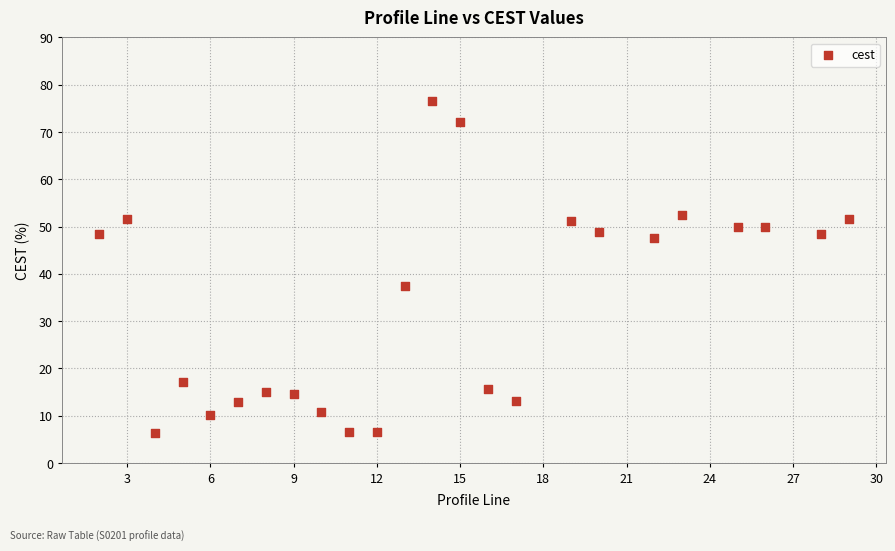

What is the range of Y values (max minus min)?

70.3